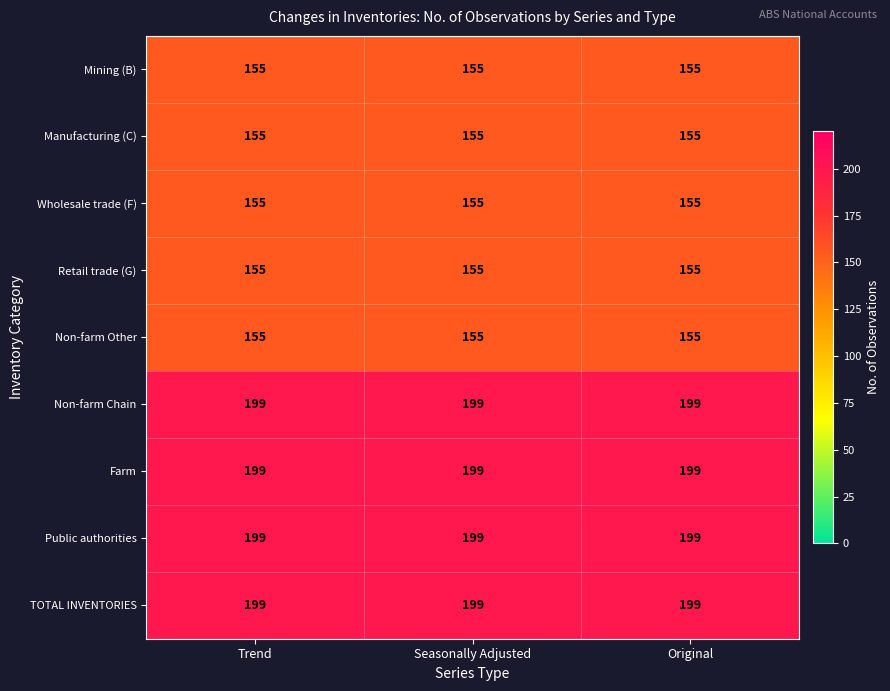

The value of Mining (B) at Seasonally Adjusted is 48. True or false?

False